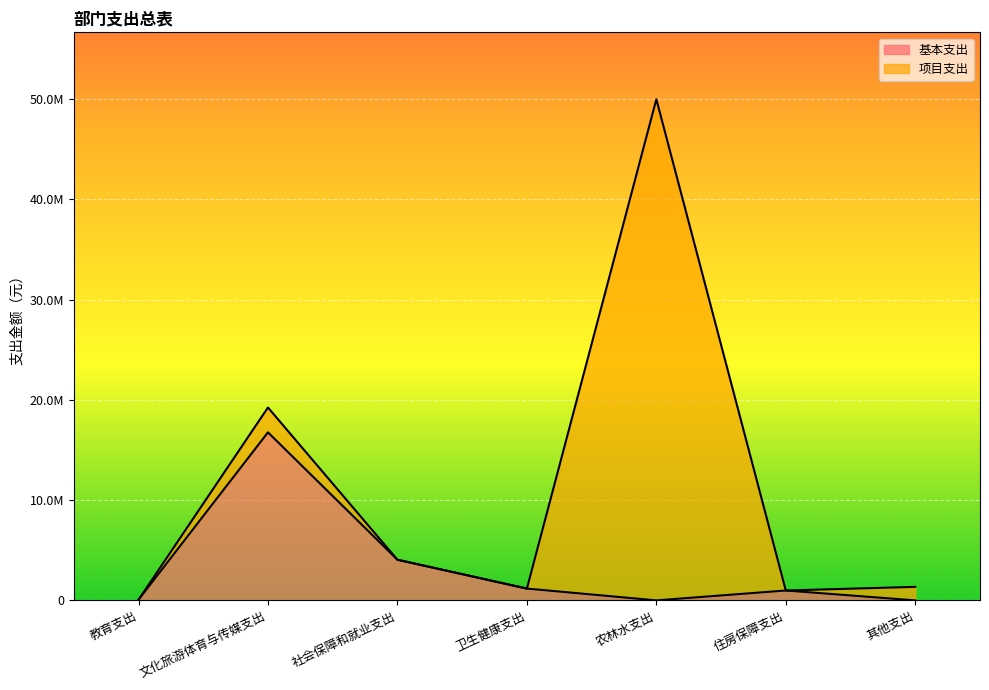

At which category does the data reach its first local peak?

文化旅游体育与传媒支出